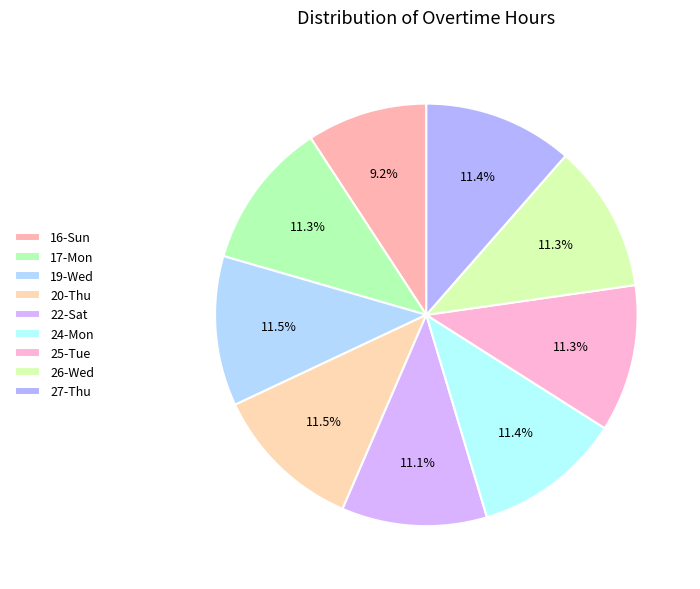

The 17-Mon slice represents 11% of the pie. True or false?

True